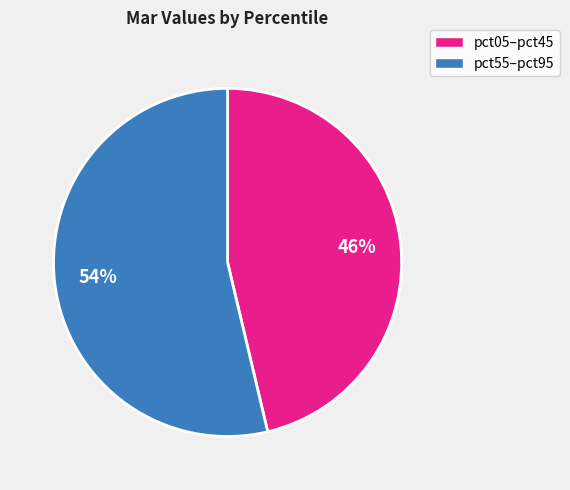

To the nearest percent, what is the average slice percentage?

50%